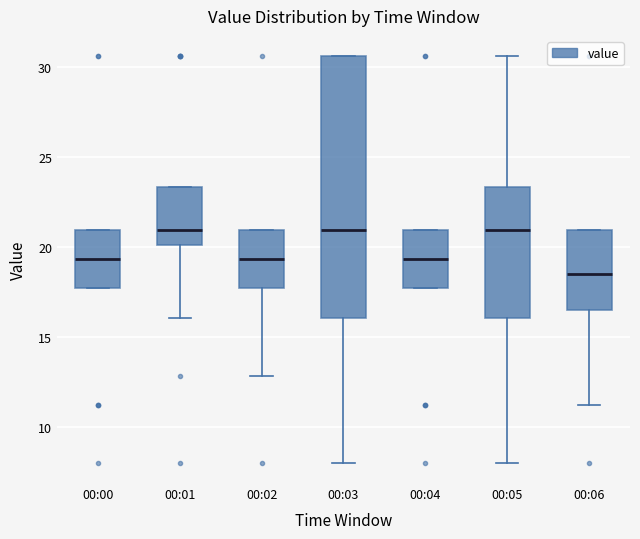

Reading left to right, transcribe this box plot: for each box, give where its median line is, the range the box spans, and where its two whiskers end, as read against the y-axis. The values are not printed on the chart, so give them approximately, as read against the axis.

00:00: median 19.5, box 17.5 to 21.0, whiskers 17.5 to 21.0
00:01: median 21.0, box 20.0 to 23.5, whiskers 16.0 to 23.5
00:02: median 19.5, box 17.5 to 21.0, whiskers 13.0 to 21.0
00:03: median 21.0, box 16.0 to 30.5, whiskers 8.0 to 30.5
00:04: median 19.5, box 17.5 to 21.0, whiskers 17.5 to 21.0
00:05: median 21.0, box 16.0 to 23.5, whiskers 8.0 to 30.5
00:06: median 18.5, box 16.5 to 21.0, whiskers 11.5 to 21.0